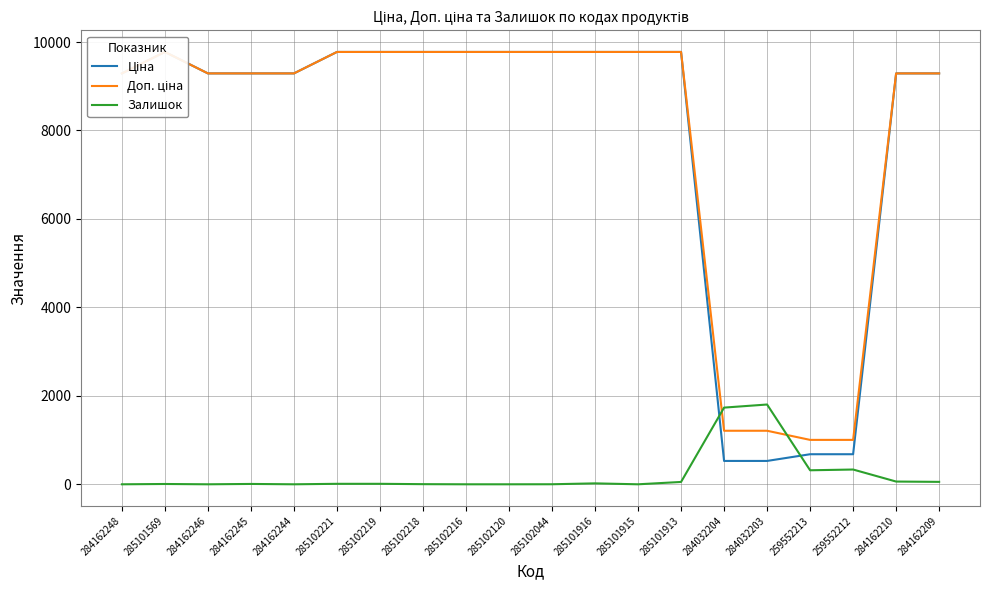

What are all the series names shown in the legend?

Ціна, Доп. ціна, Залишок